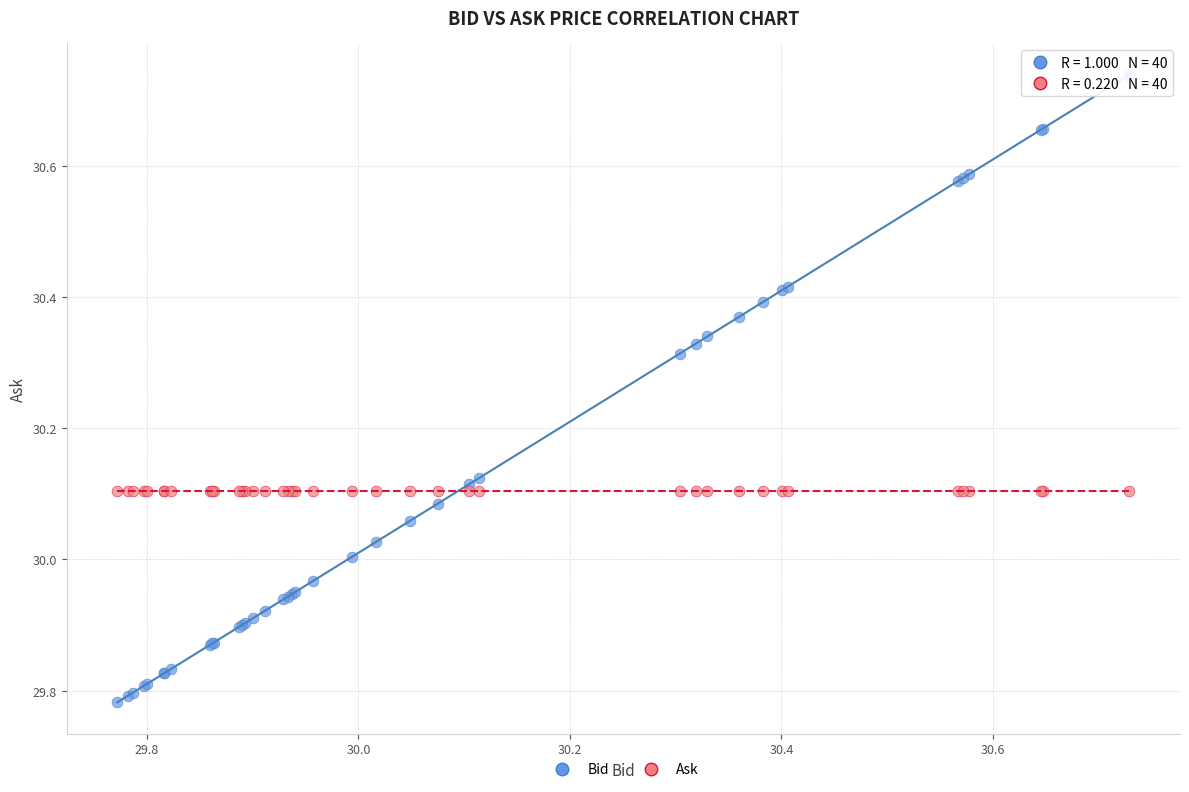

What are all the series names shown in the legend?

Bid, Ask